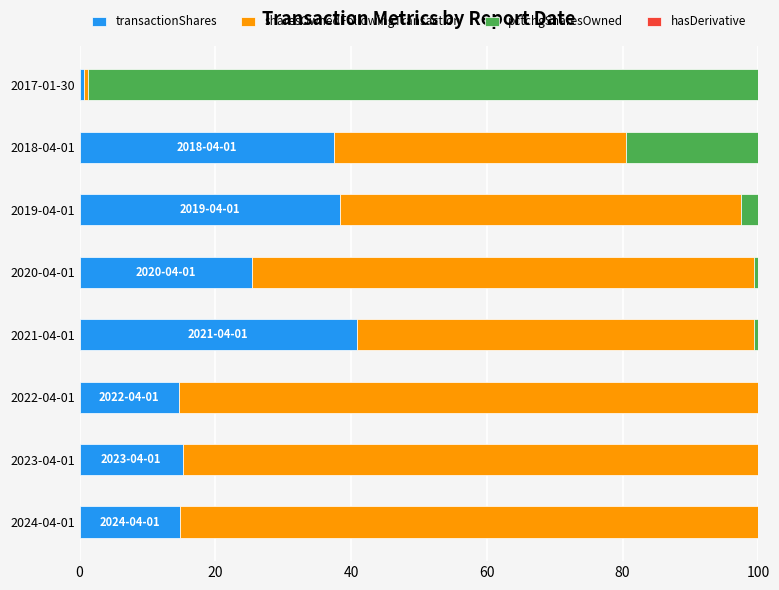

What is the highest value of the transactionShares series?

40.8